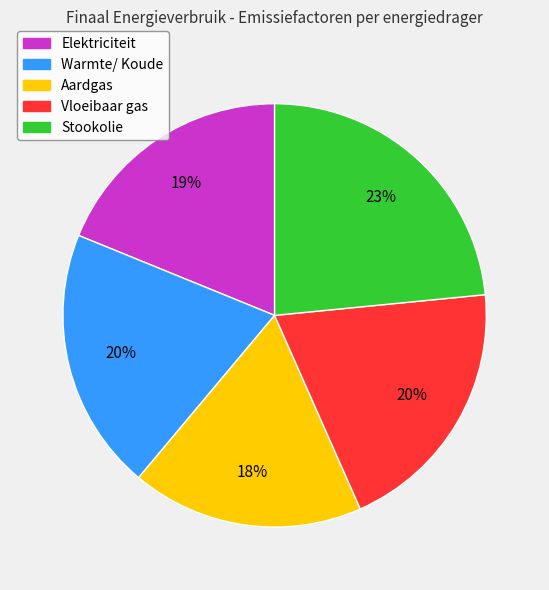

Is Warmte/ Koude the majority of the pie?

No